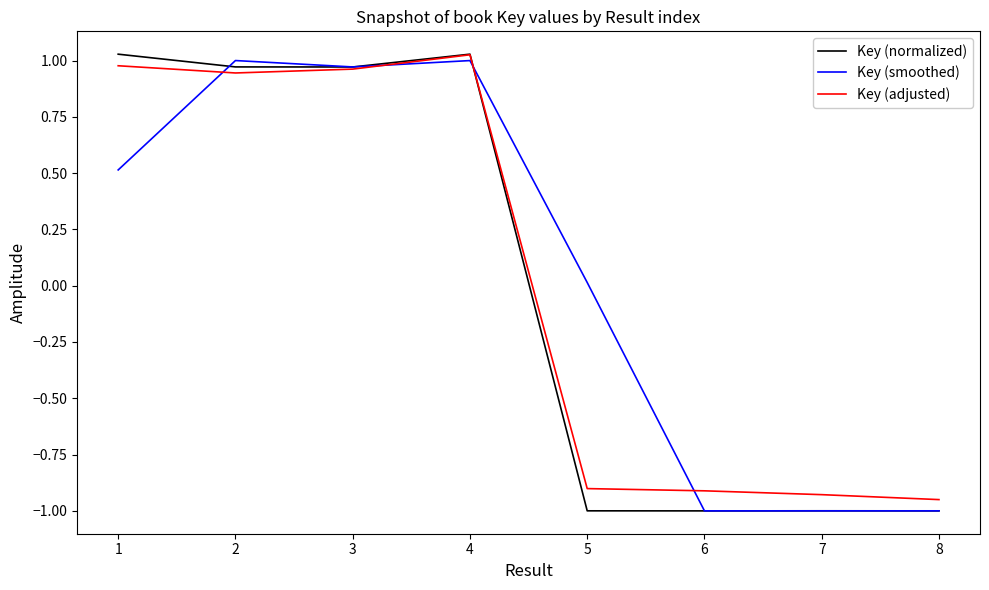

What is the sum of all Key (adjusted) values?

0.2